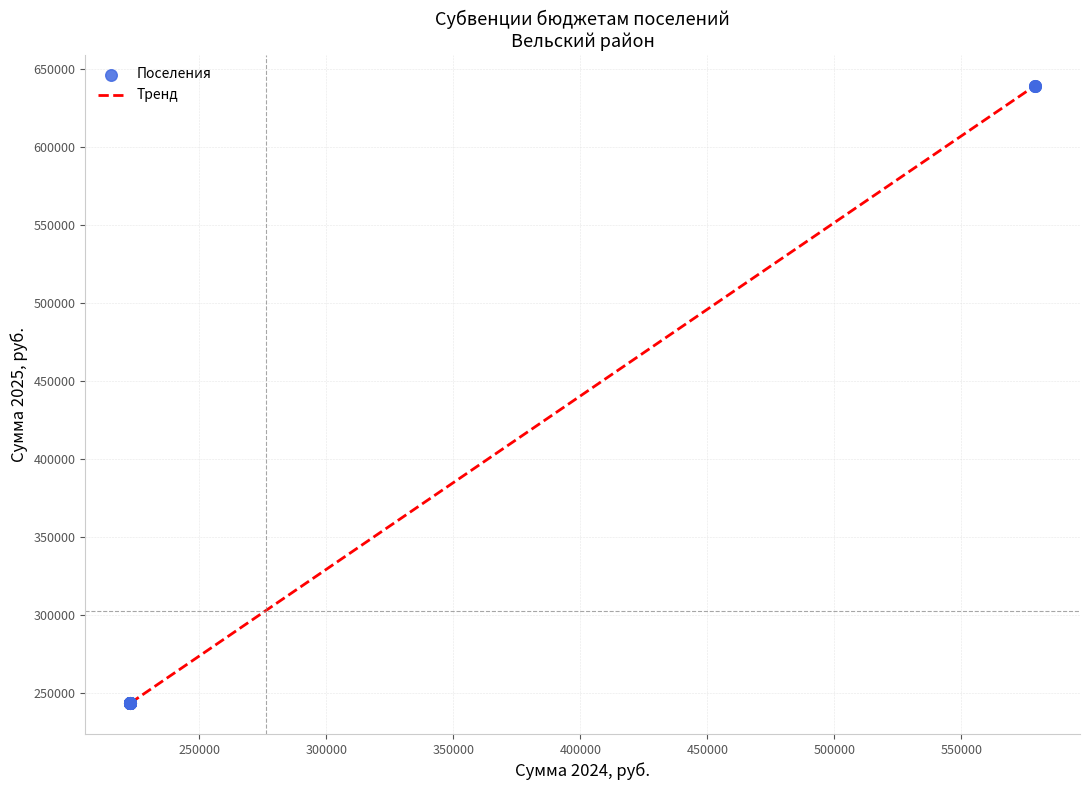

What is the difference between the maximum and minimum values?

395680.0